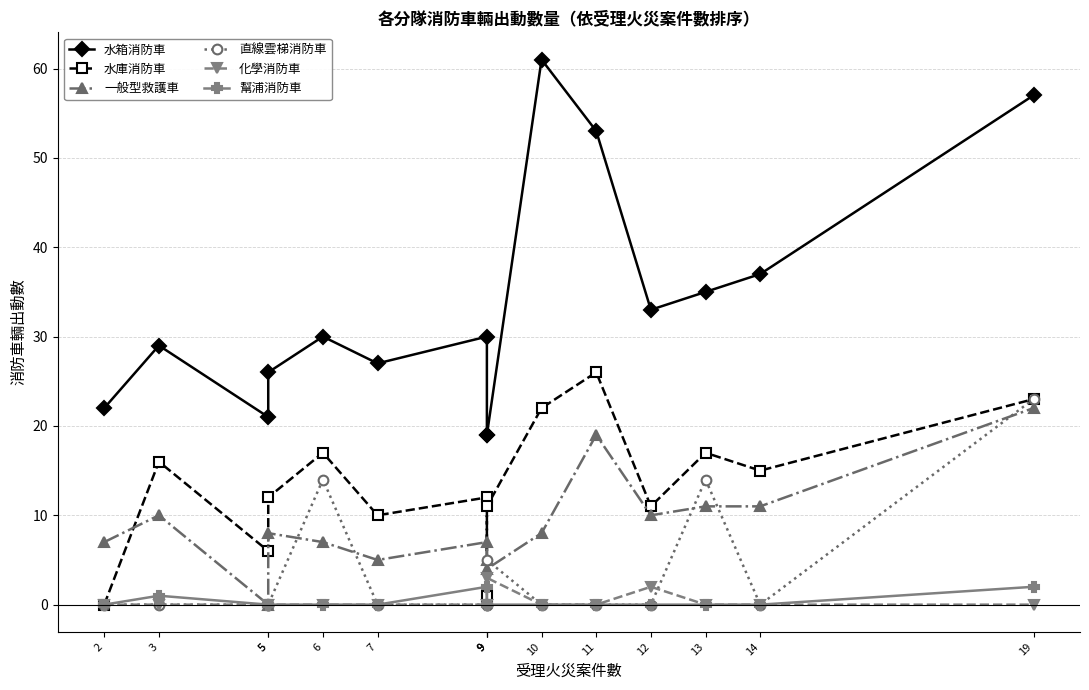

At how many categories does at least one series exceed 47?

3